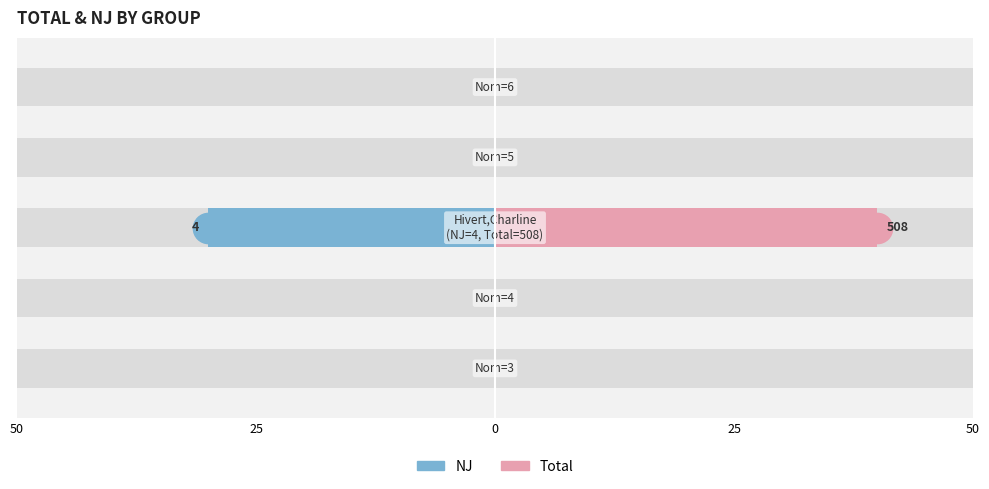

Count the number of data series in this chart.

2